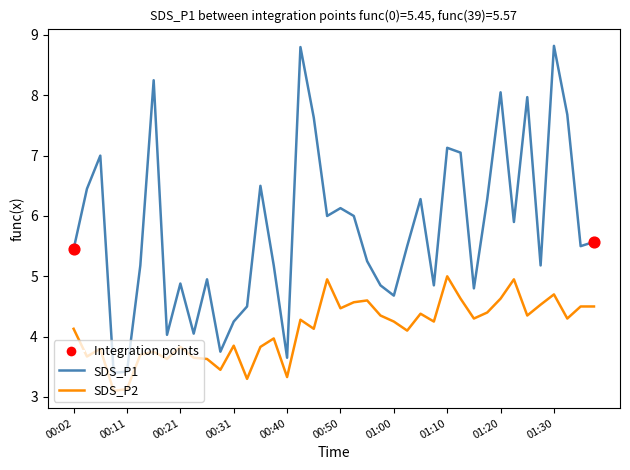

What is the lowest value of the SDS_P2 series?

3.1